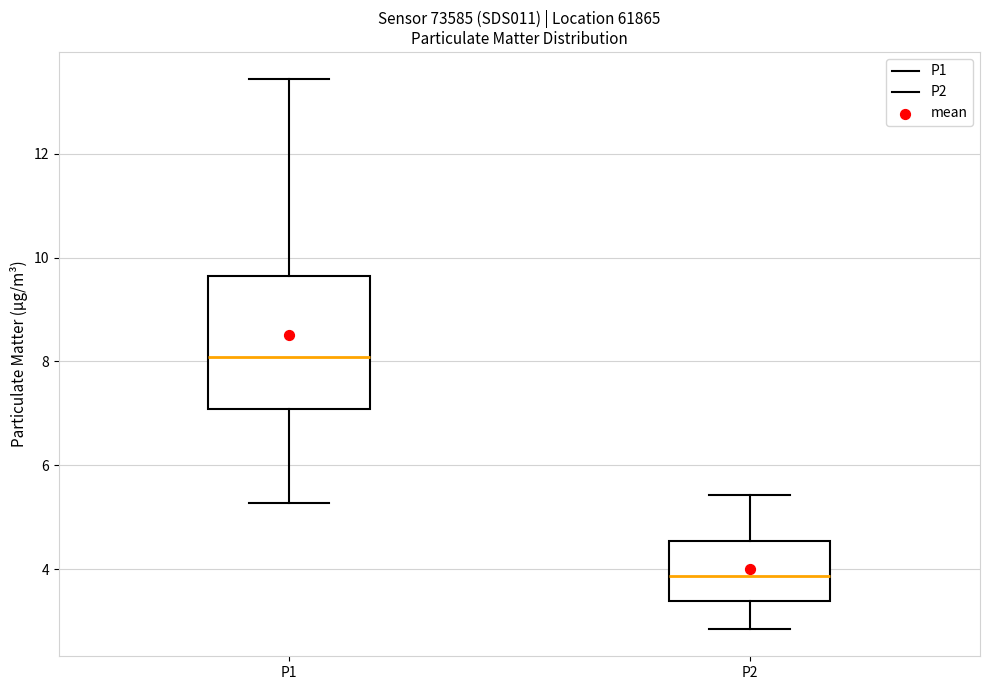

Reading left to right, read every box against the y-axis: the position of its median line, the range the box covers, and the ends of its whiskers. The values are not printed on the chart, so give them approximately, as read against the axis.

P1: median 8.0, box 7.0 to 9.6, whiskers 5.2 to 13.4
P2: median 3.8, box 3.4 to 4.6, whiskers 2.8 to 5.4